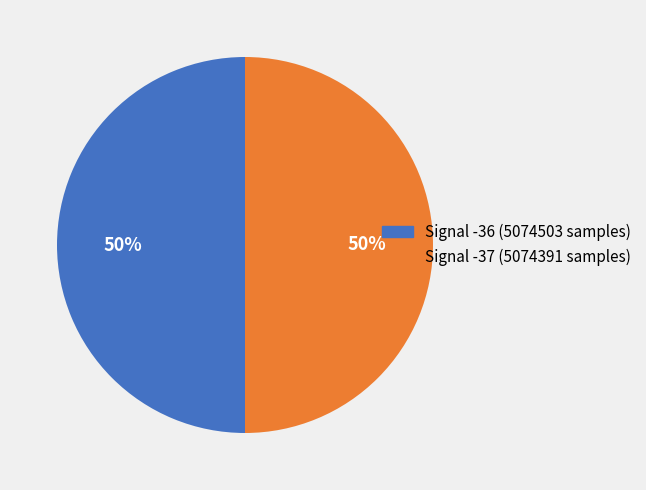

Combined, do Signal -37 (5074391 samples) and Signal -36 (5074503 samples) account for over 50%?

Yes